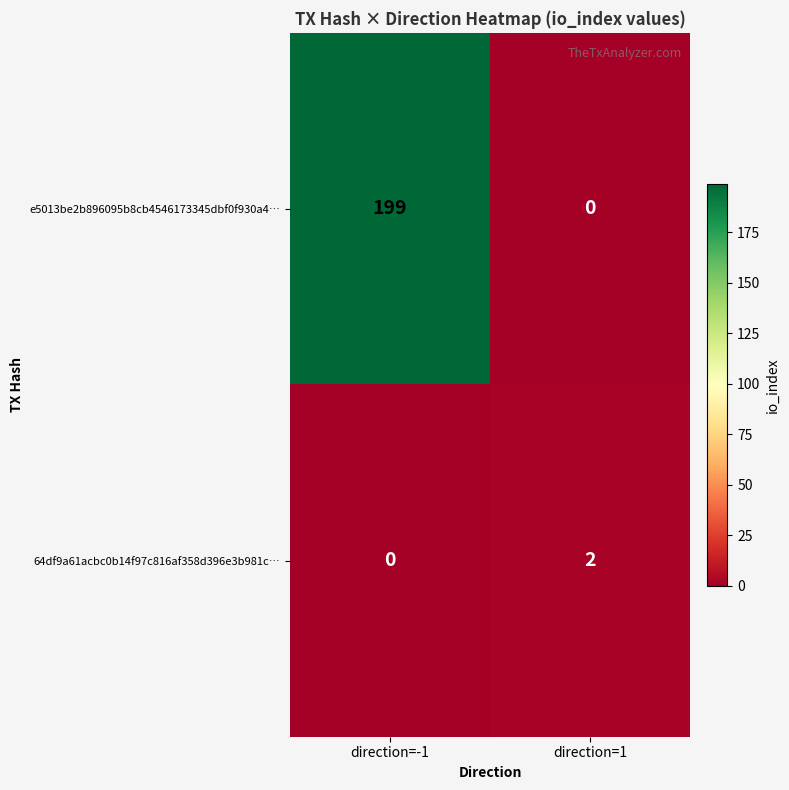

At which label does 64df9a61acbc0b14f97c816af358d396e3b981c… reach its peak?

direction=1